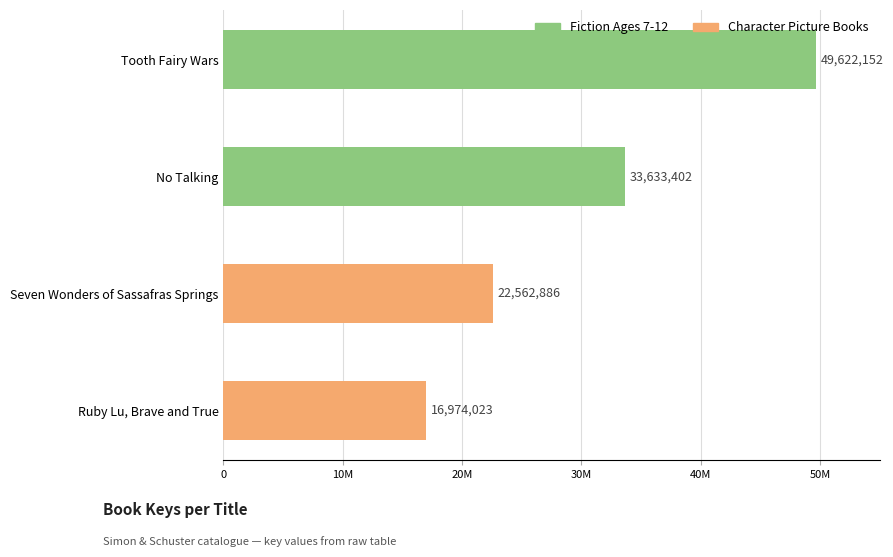

List the labels in order of value, largest first.

Tooth Fairy Wars, No Talking, Seven Wonders of Sassafras Springs, Ruby Lu, Brave and True